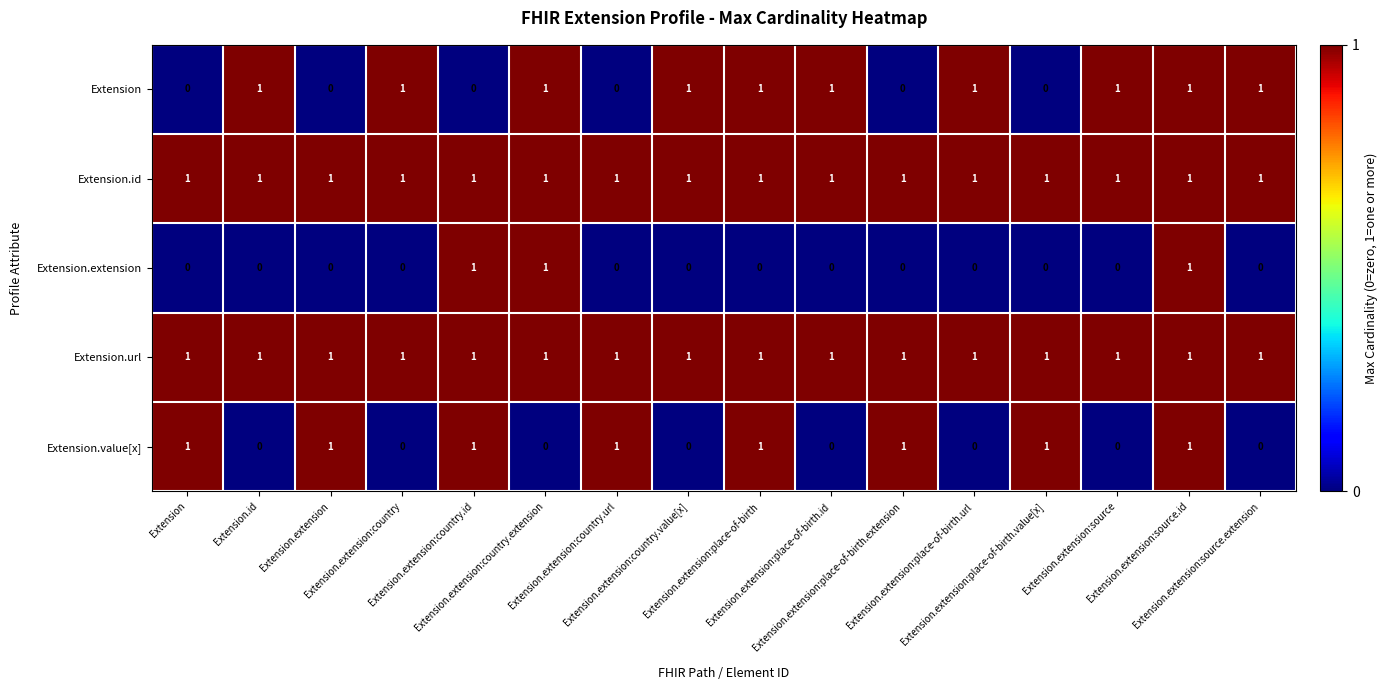

Count the number of data series in this chart.

5